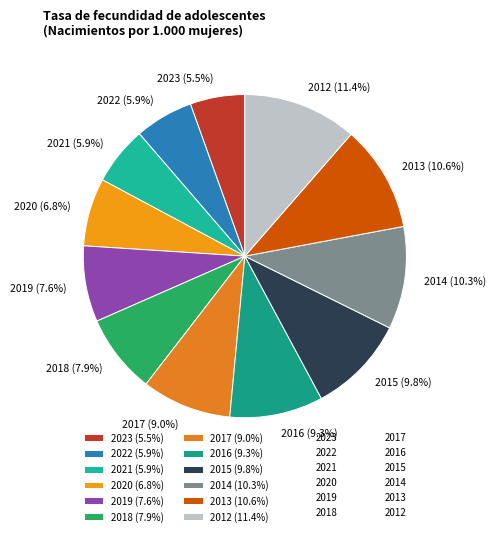

Which has a higher value, 2017 or 2022?

2017